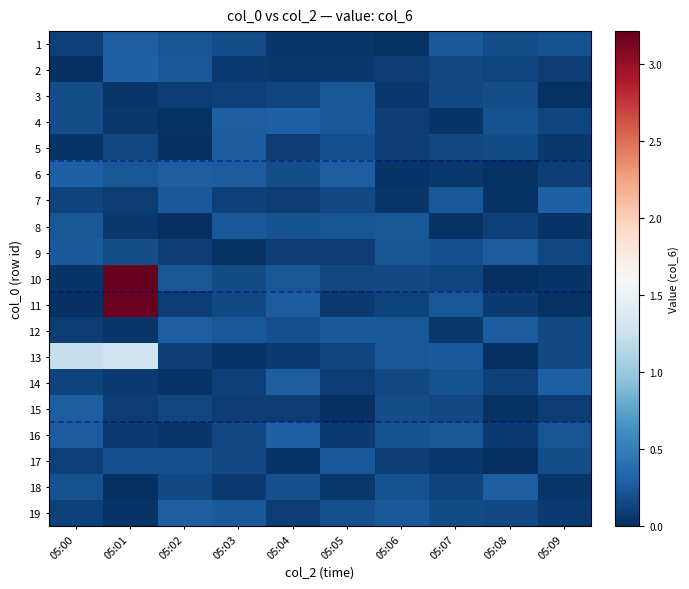

Which has a higher value, 05:03 or 05:07?

05:07